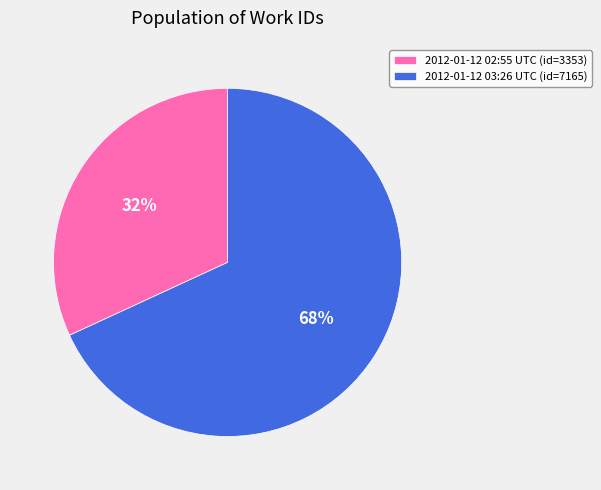

To the nearest percent, what percentage of the pie is 2012-01-12 02:55 UTC (id=3353)?

32%